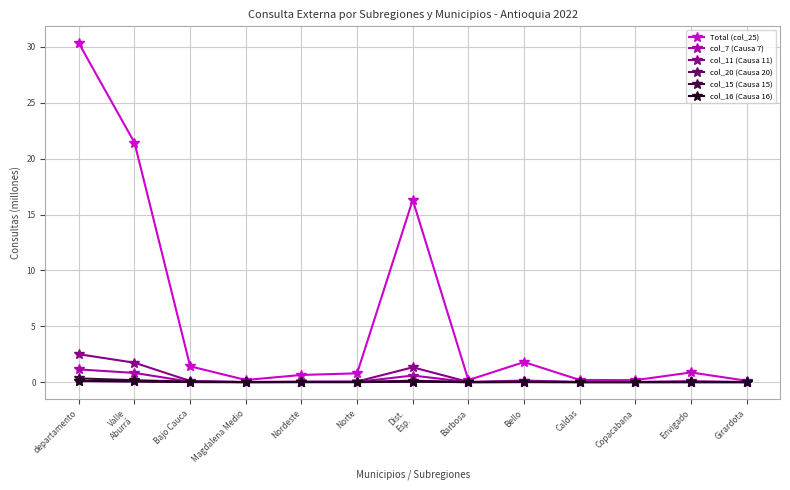

Which series has the largest range (max minus min)?

Total (col_25)